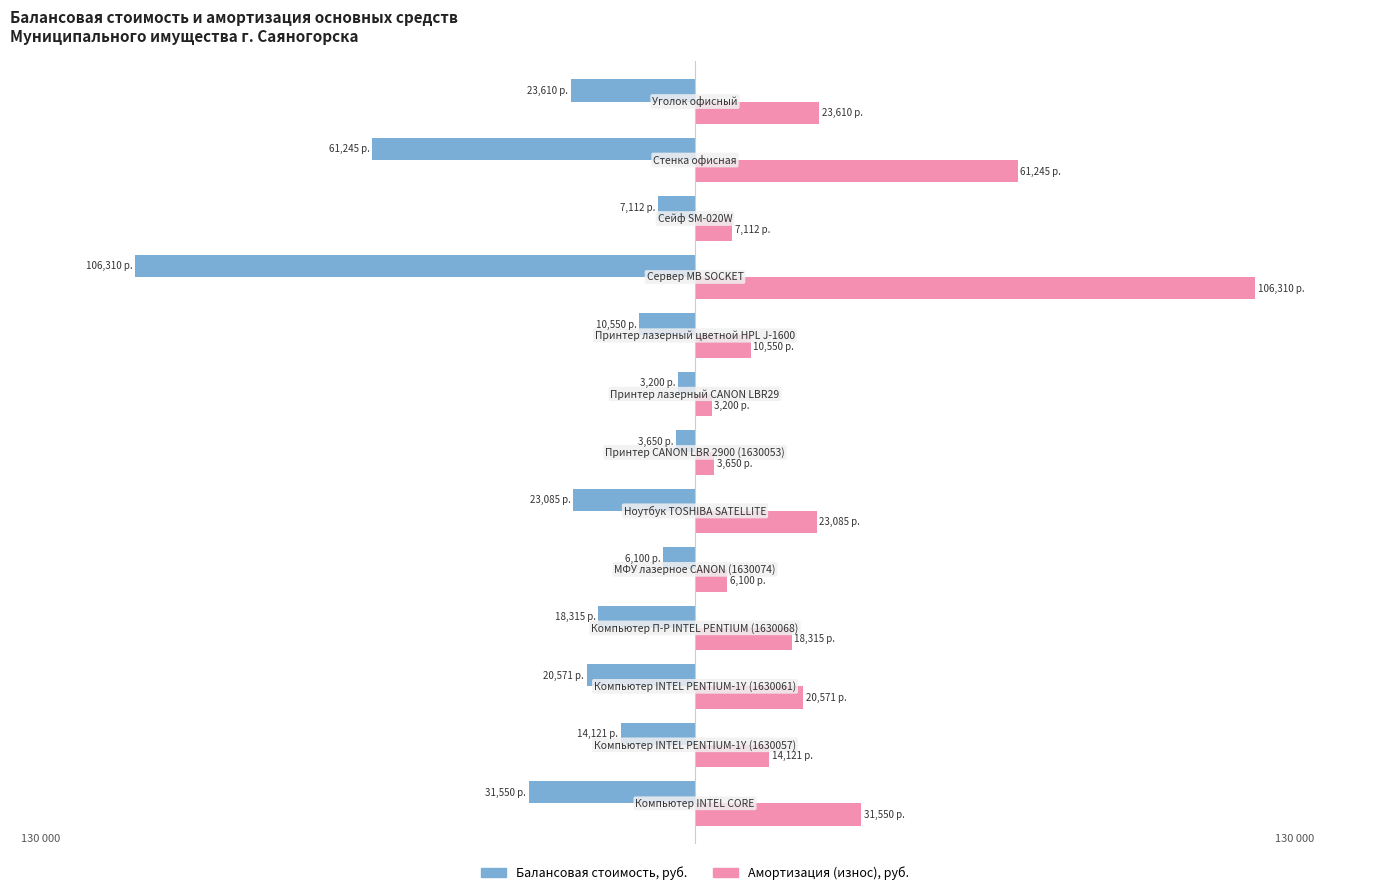

What are all the series names shown in the legend?

Балансовая стоимость, руб., Амортизация (износ), руб.